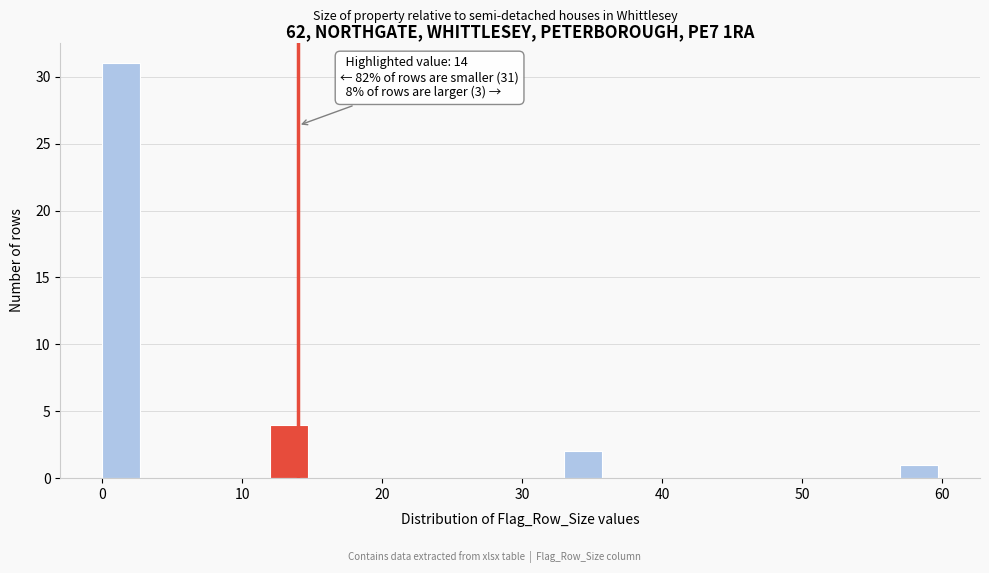

Around what value on the x-axis is the tallest bar? Give the approximate position of its centre, as read against the axis.

1